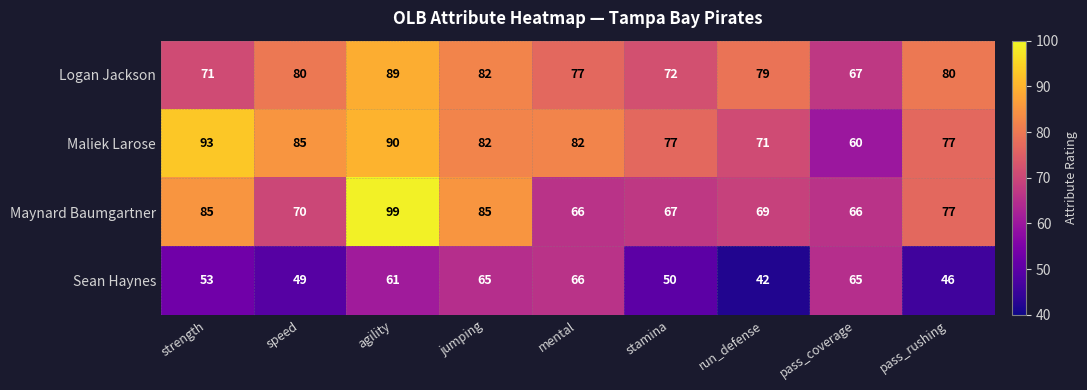

At which label does Sean Haynes reach its minimum?

run_defense